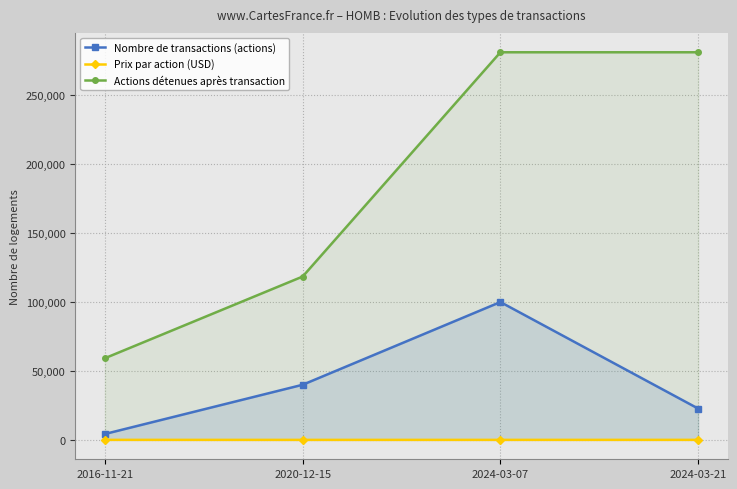

Reading left to right, what are all the values shown in this chart?

Nombre de transactions (actions): 2016-11-21=4291.0	2020-12-15=40000.0	2024-03-07=100000.0	2024-03-21=22729.0
Prix par action (USD): 2016-11-21=26.4	2020-12-15=6.6	2024-03-07=18.5	2024-03-21=23.8
Actions détenues après transaction: 2016-11-21=59264.0	2020-12-15=118505.0	2024-03-07=281198.0	2024-03-21=281198.0